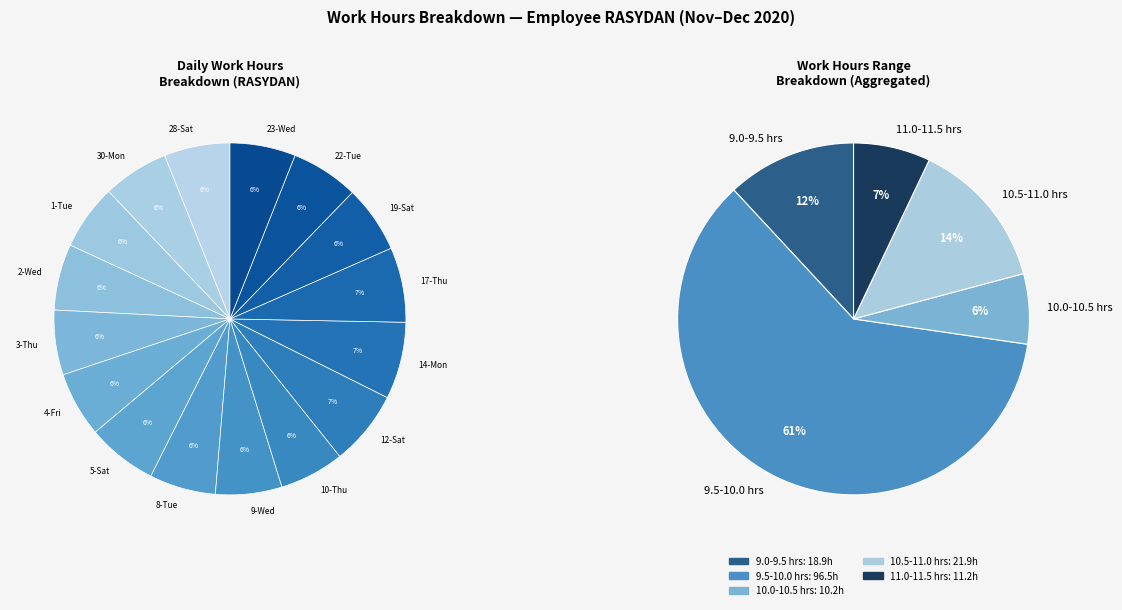

Does any single category account for the majority?

No